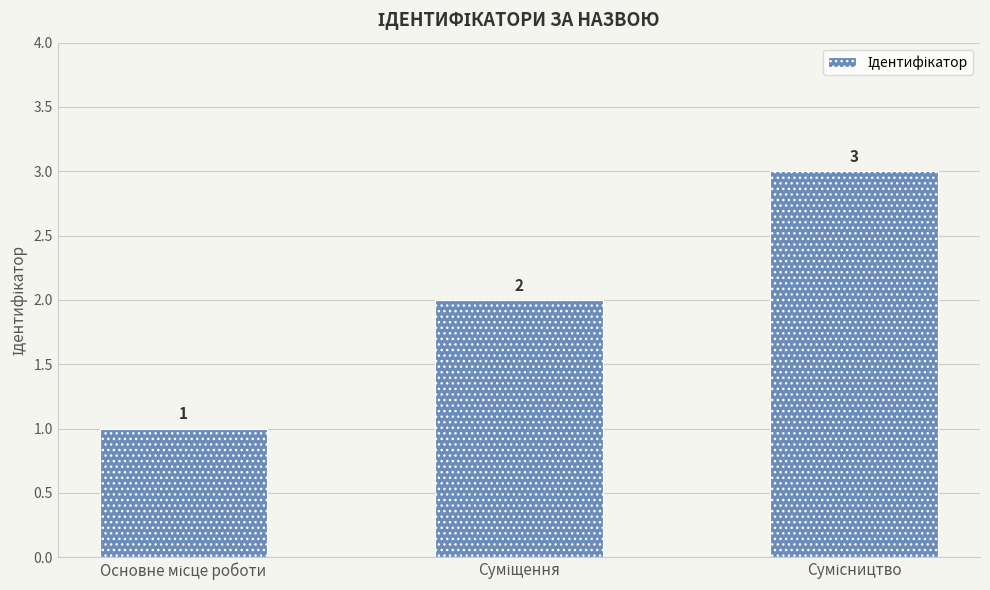

How many distinct data groups are displayed?

1